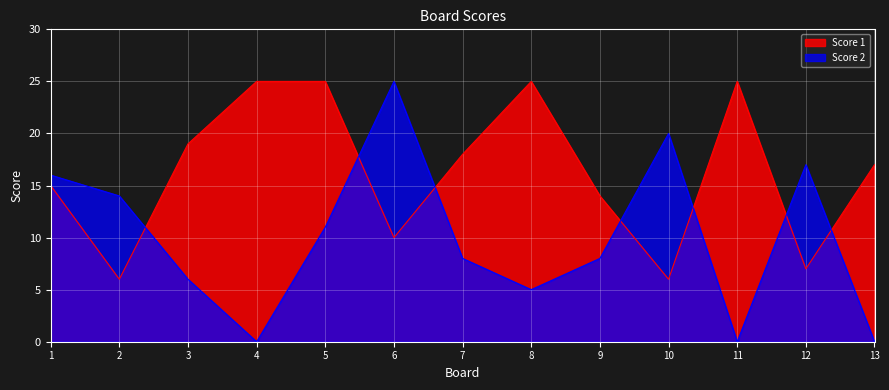

How many values in Score 2 are above zero?

10